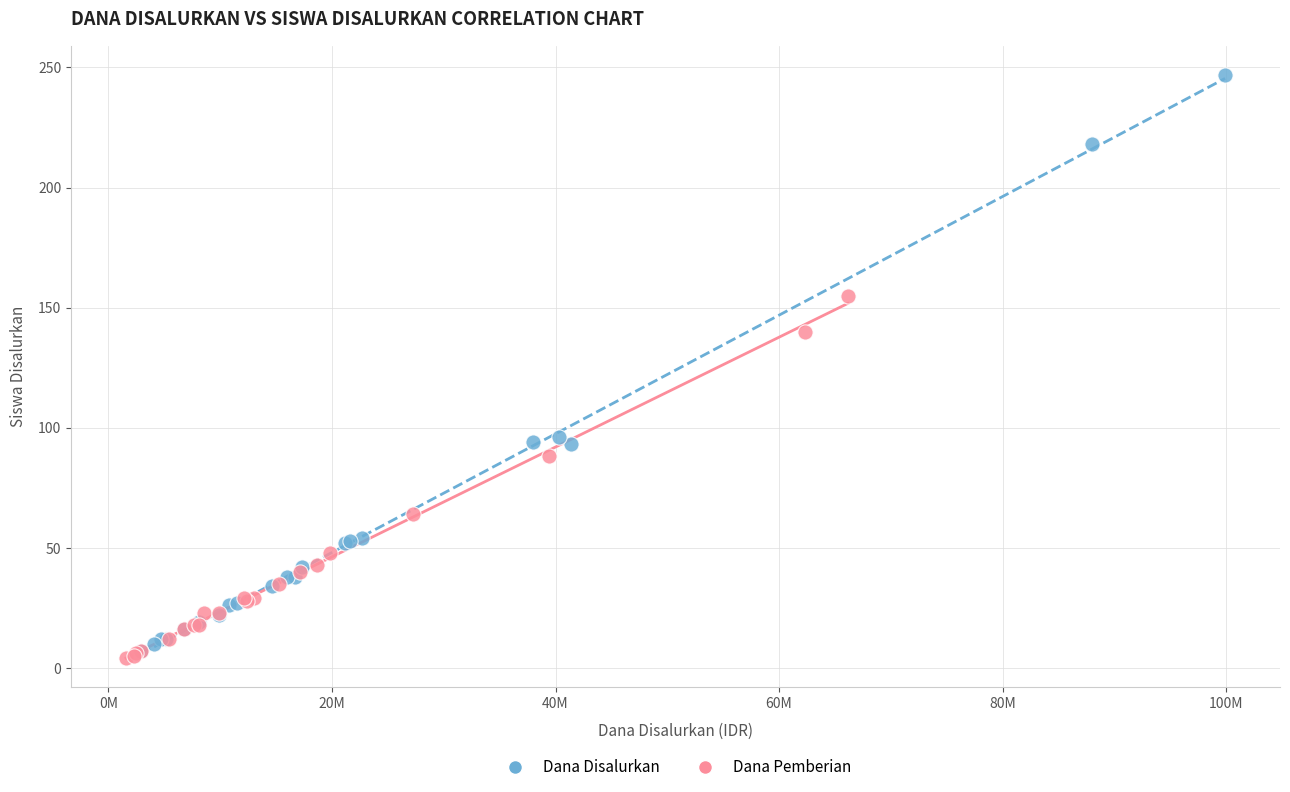

Which series has the widest spread of Y values?

Dana Disalurkan